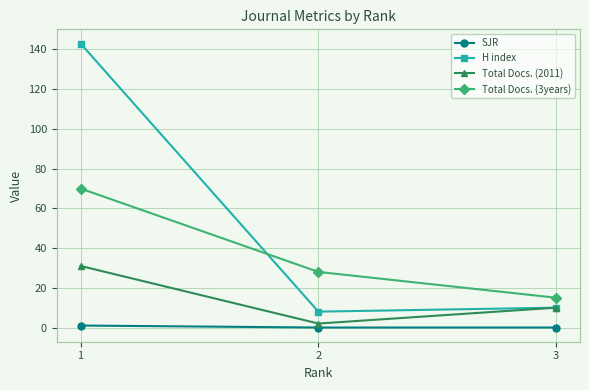

What is the value of the H index point at the 2nd from the left?

8